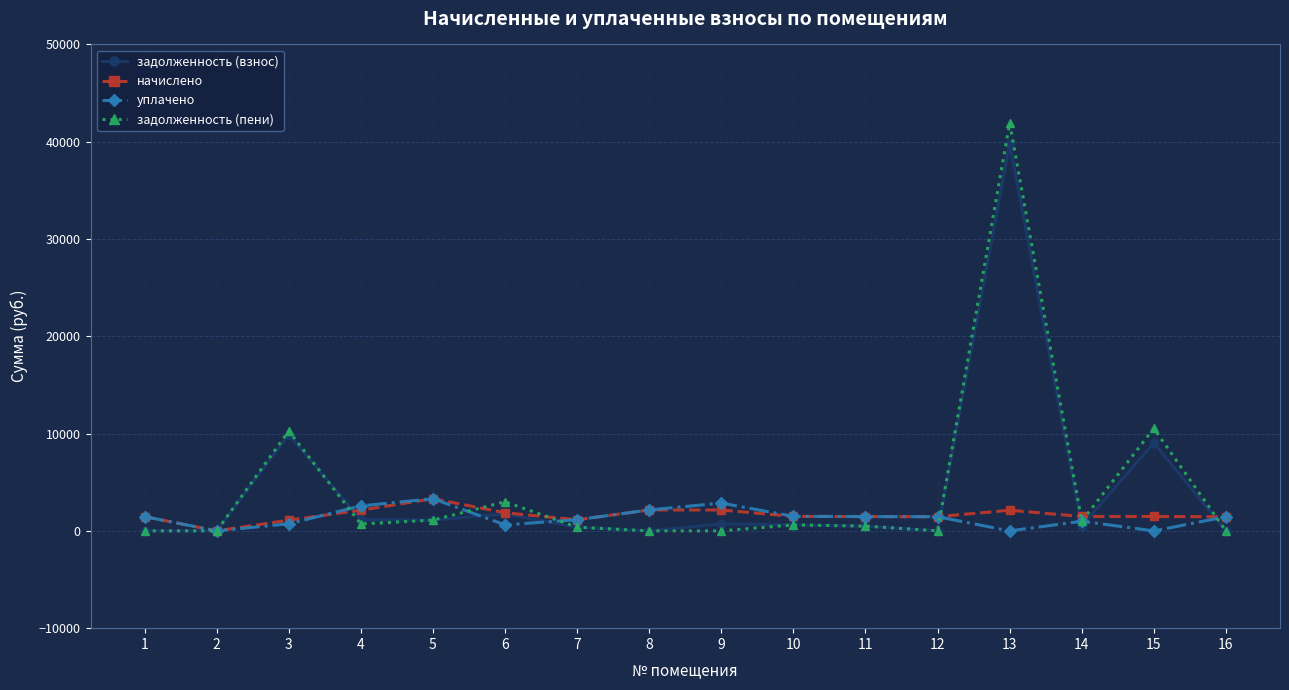

What is the maximum value shown in the chart?

41926.8